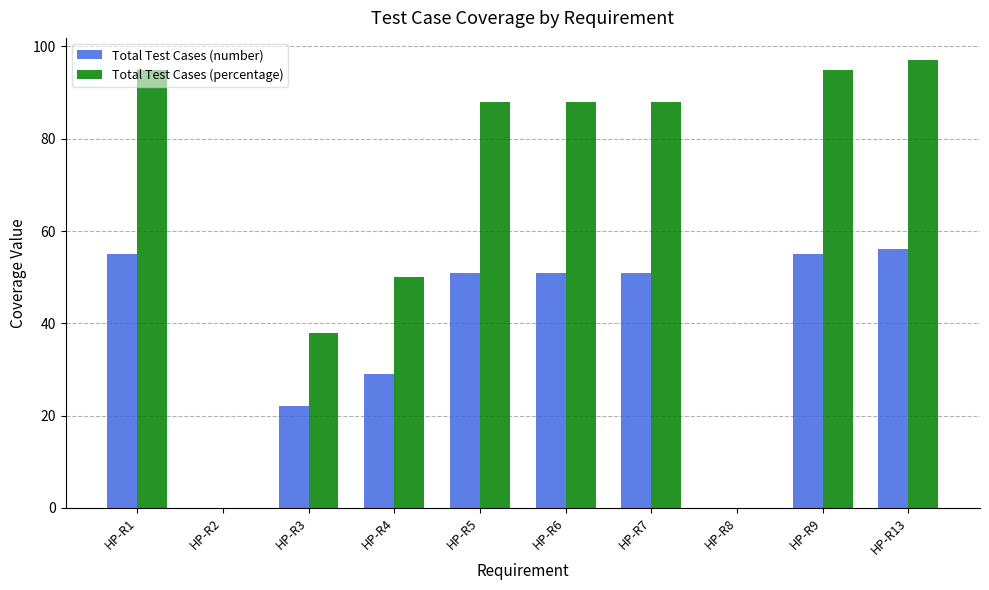

Count the number of categories in the chart.

10